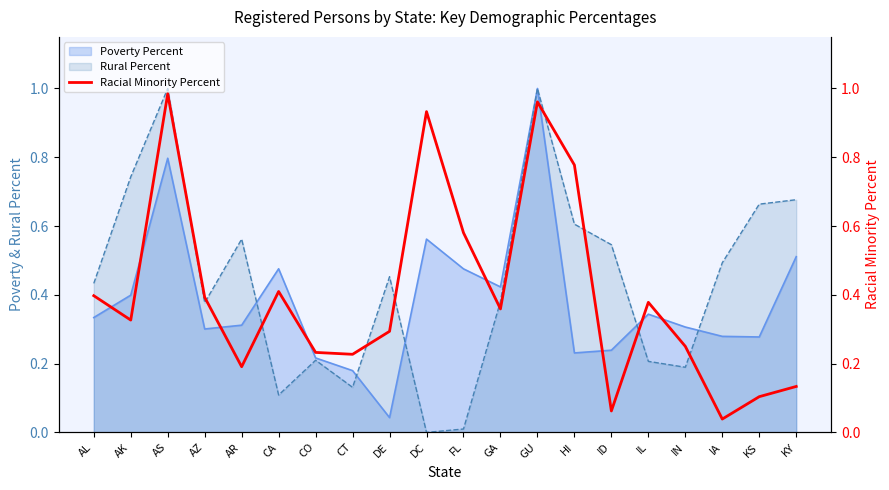

How many points are higher than both their immediate neighbors (excluding endpoints)?

5